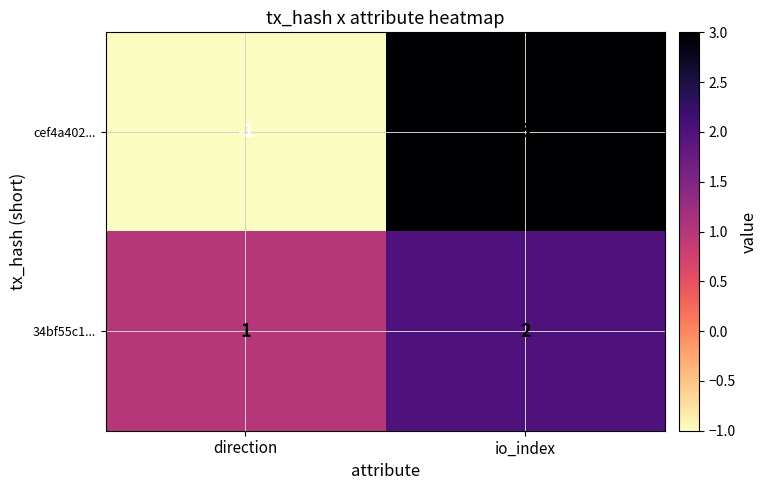

Is it true that cef4a402... equals 3 at io_index?

True